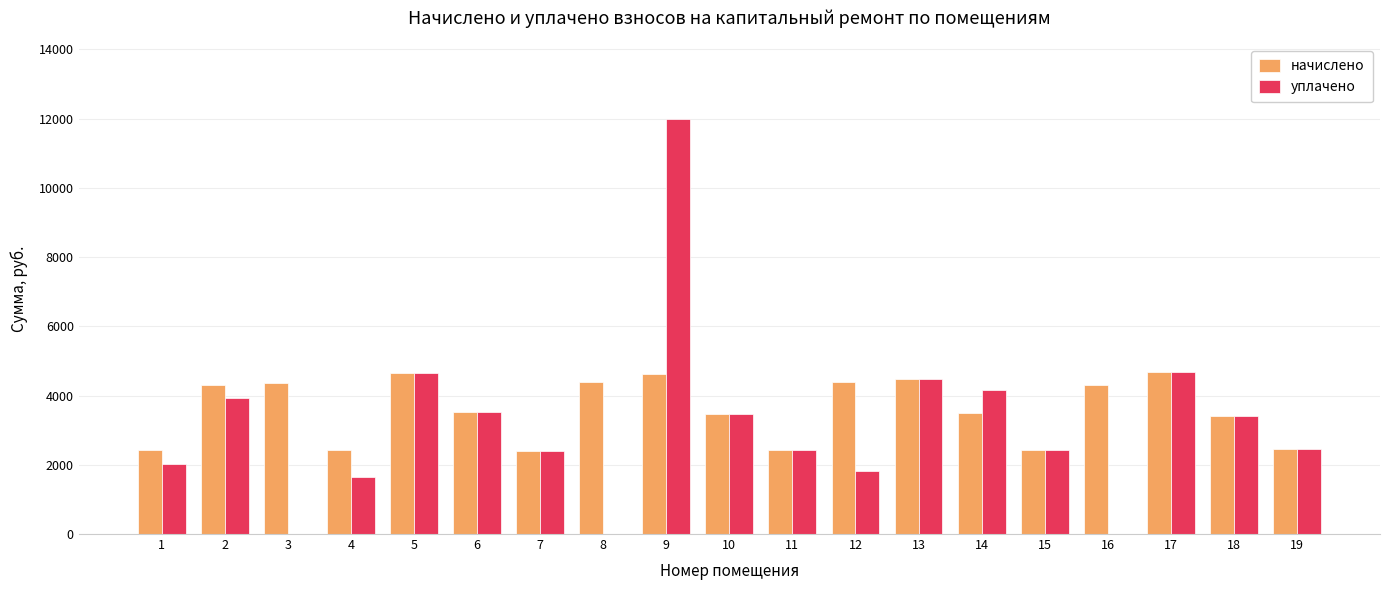

Which series has the largest total across all categories?

начислено